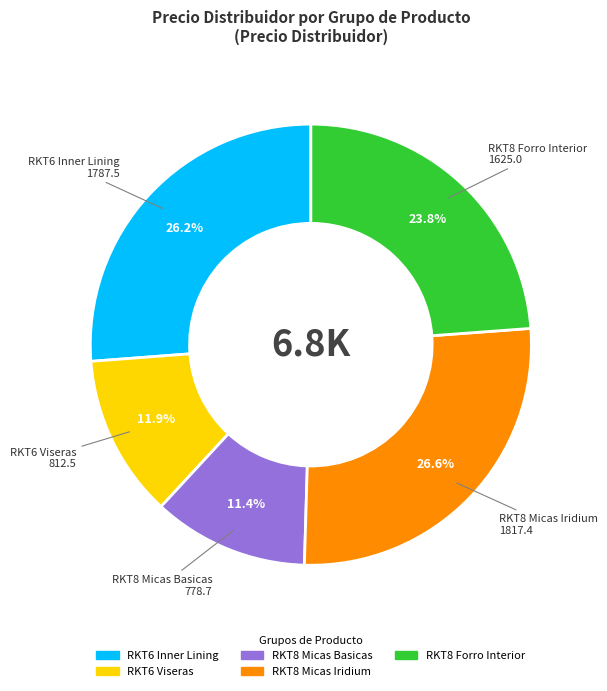

Which has a higher value, RKT8 Micas Basicas or RKT8 Micas Iridium?

RKT8 Micas Iridium